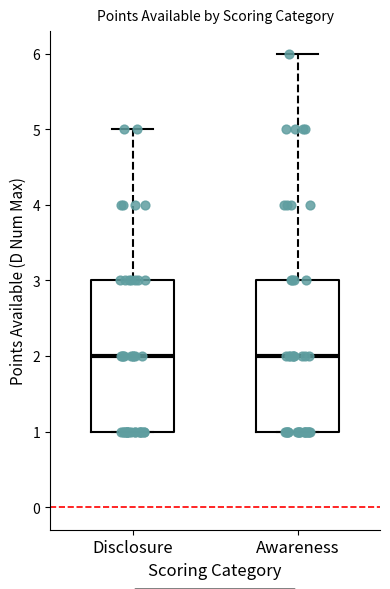

Reading left to right, transcribe this box plot: for each box, give where its median line is, the range the box spans, and where its two whiskers end, as read against the y-axis. The values are not printed on the chart, so give them approximately, as read against the axis.

Disclosure: median 2, box 1 to 3, whiskers 1 to 5
Awareness: median 2, box 1 to 3, whiskers 1 to 6